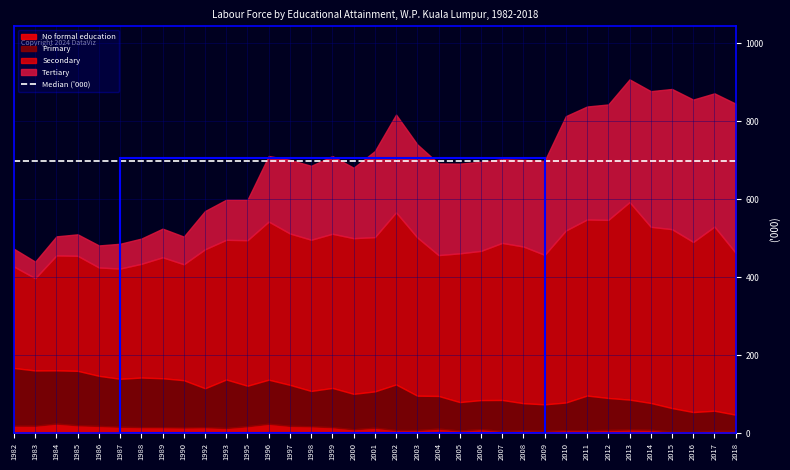

How many lines are shown in the chart?

4